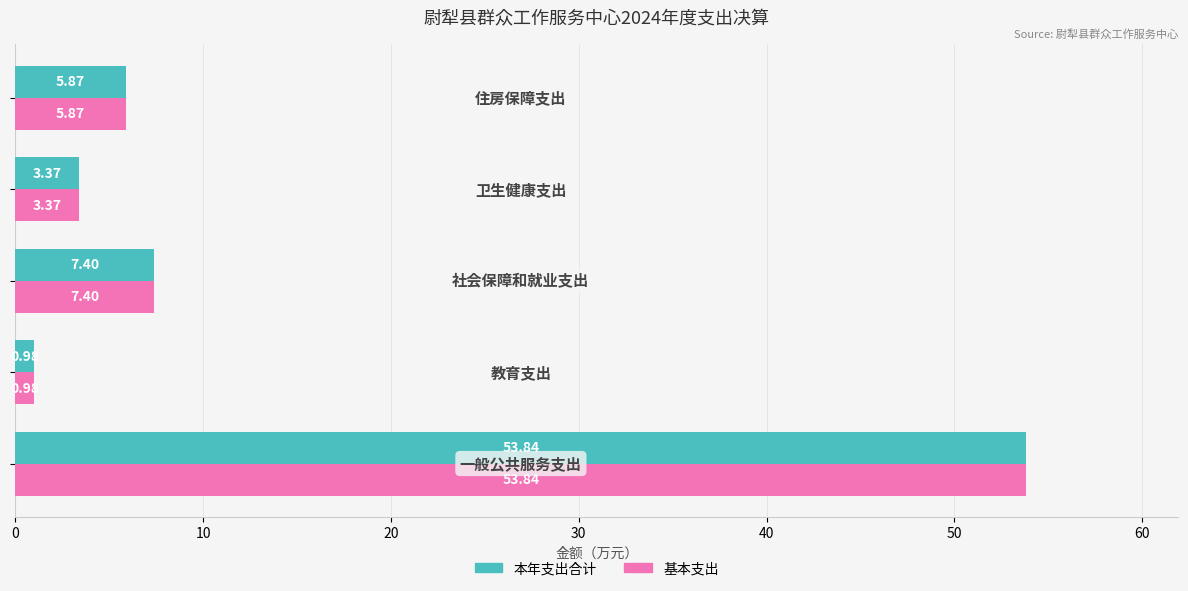

What is the average value of the 本年支出合计 series?

14.3